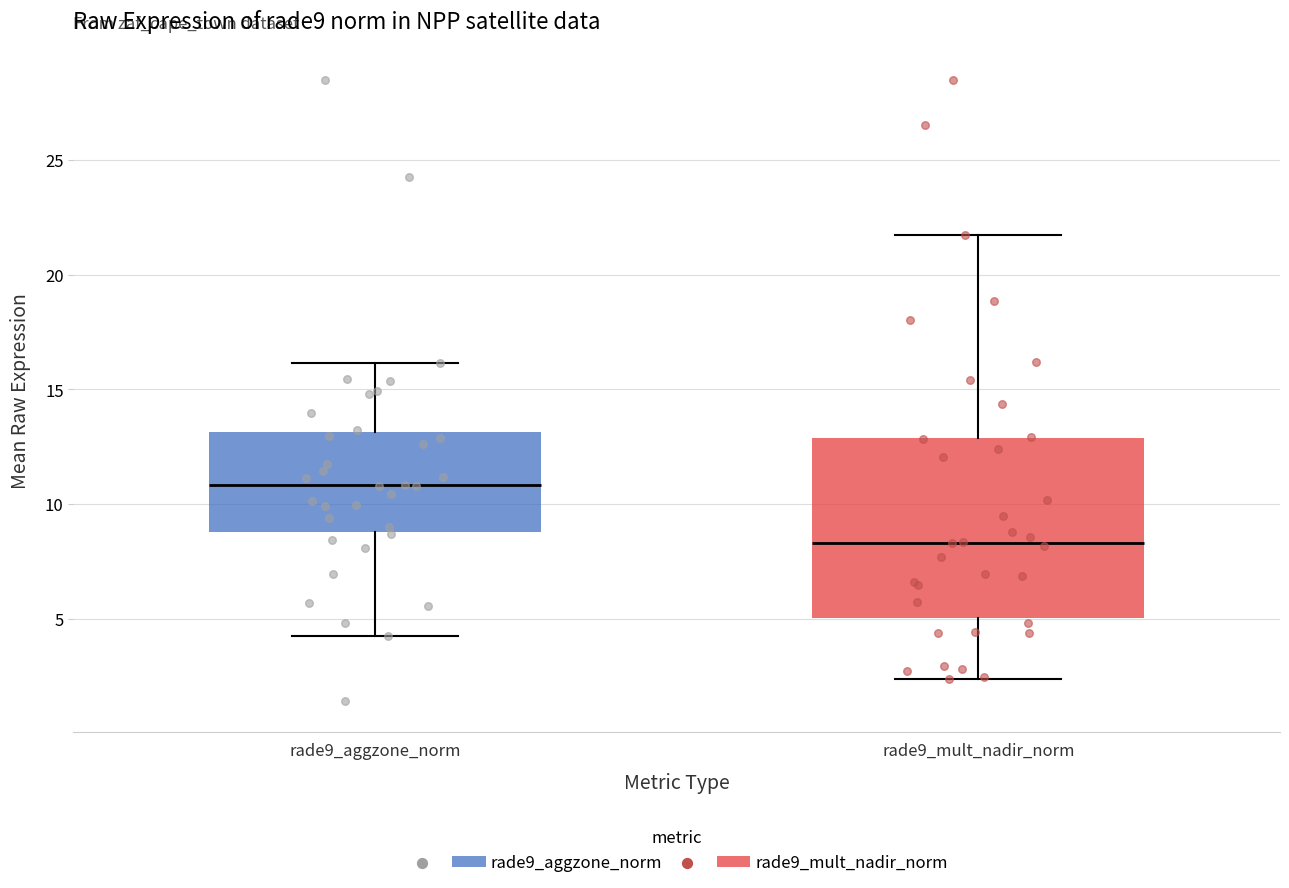

Reading left to right, transcribe this box plot: for each box, give where its median line is, the range the box spans, and where its two whiskers end, as read against the y-axis. The values are not printed on the chart, so give them approximately, as read against the axis.

rade9_aggzone_norm: median 11.0, box 9.0 to 13.0, whiskers 4.5 to 16.0
rade9_mult_nadir_norm: median 8.5, box 5.0 to 13.0, whiskers 2.5 to 21.5